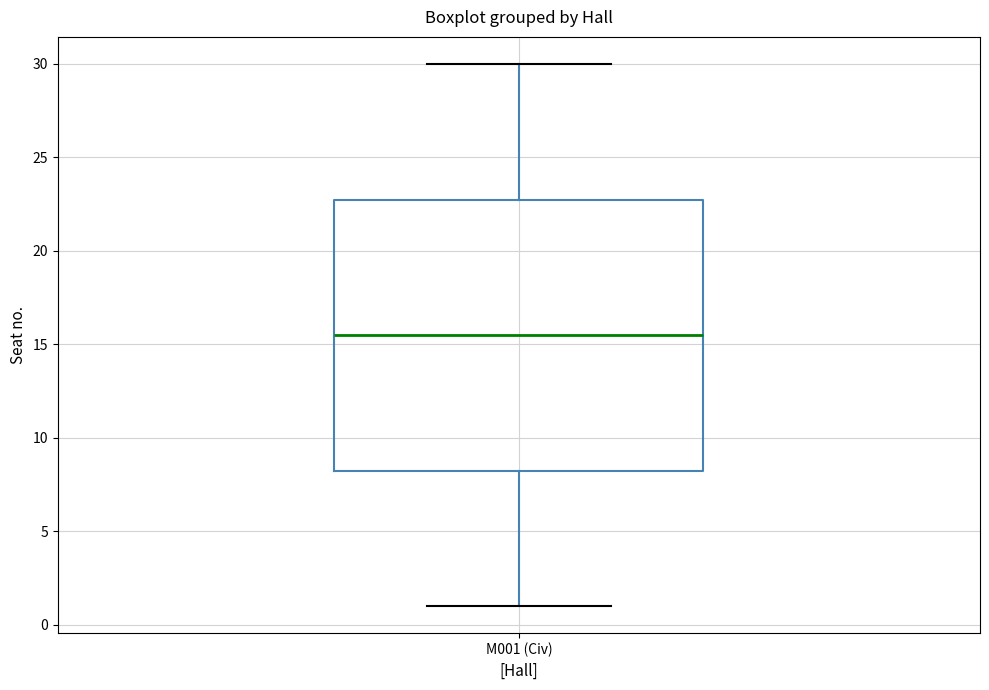

Transcribe this box plot: give where the median line is, the range the box spans, and where the two whiskers end, as read against the y-axis. The values are not printed on the chart, so give them approximately, as read against the axis.

median 15.5, box 8.5 to 23.0, whiskers 1.0 to 30.0